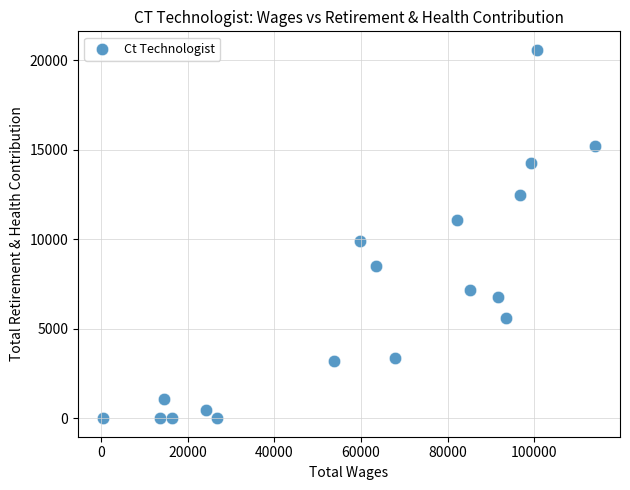

What Y value in the scatter plot is closest to 10299?

9887